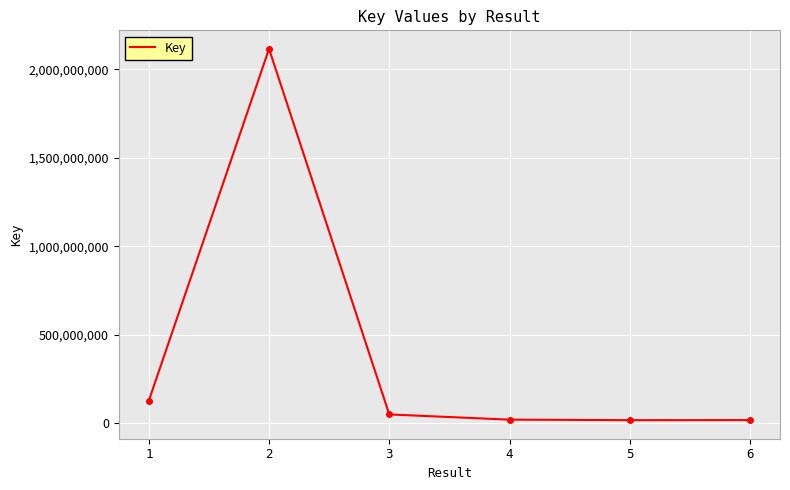

What is the difference between the values at 2 and 3?

2066596728